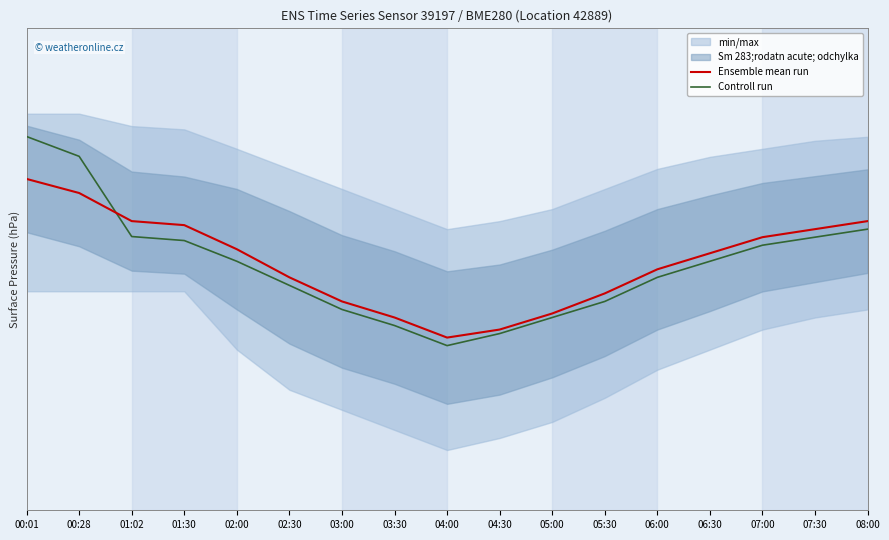

What is the value of the Ensemble mean run point at the 10th from the left?

987.1